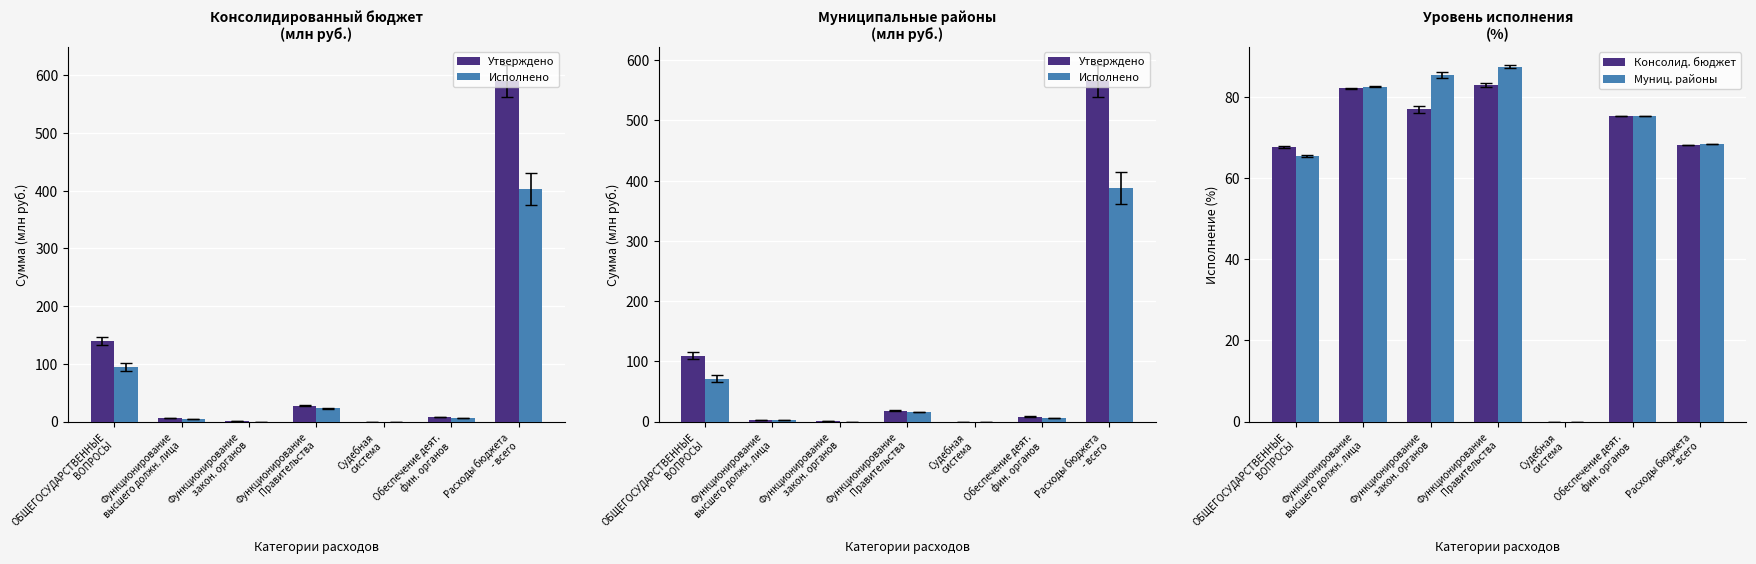

What is the difference between the second highest and second lowest values in the Консолид. бюджет series?

14.4